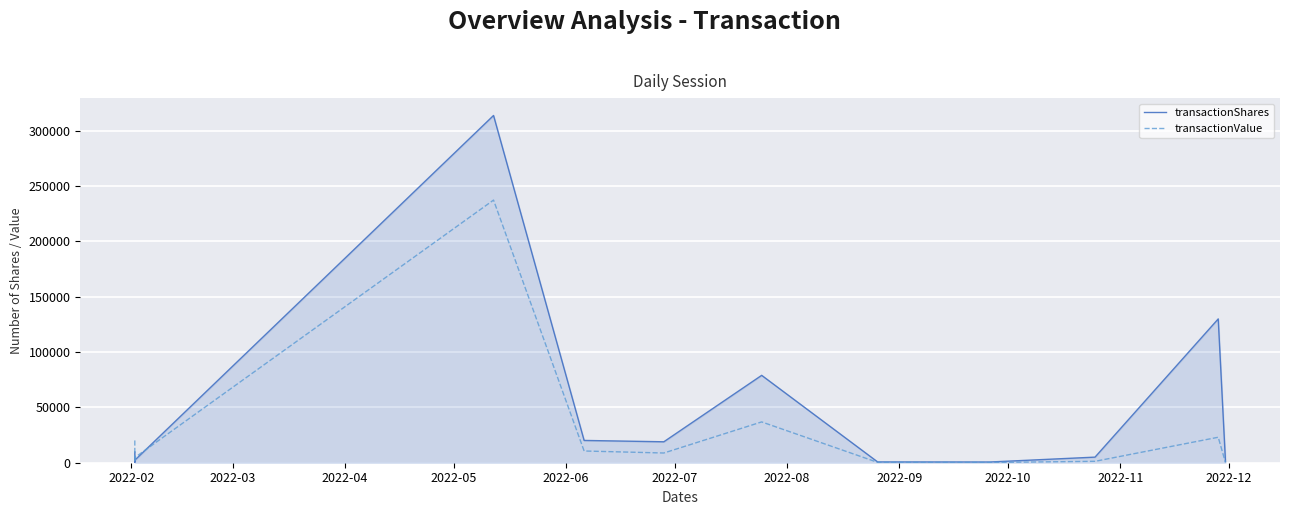

Which series changed the most between 2022-09 and 2022-12?

transactionShares